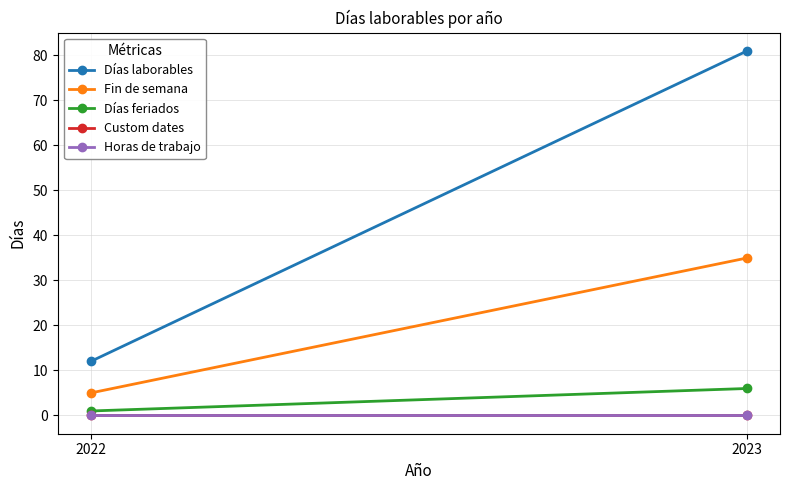

Count the number of data series in this chart.

5